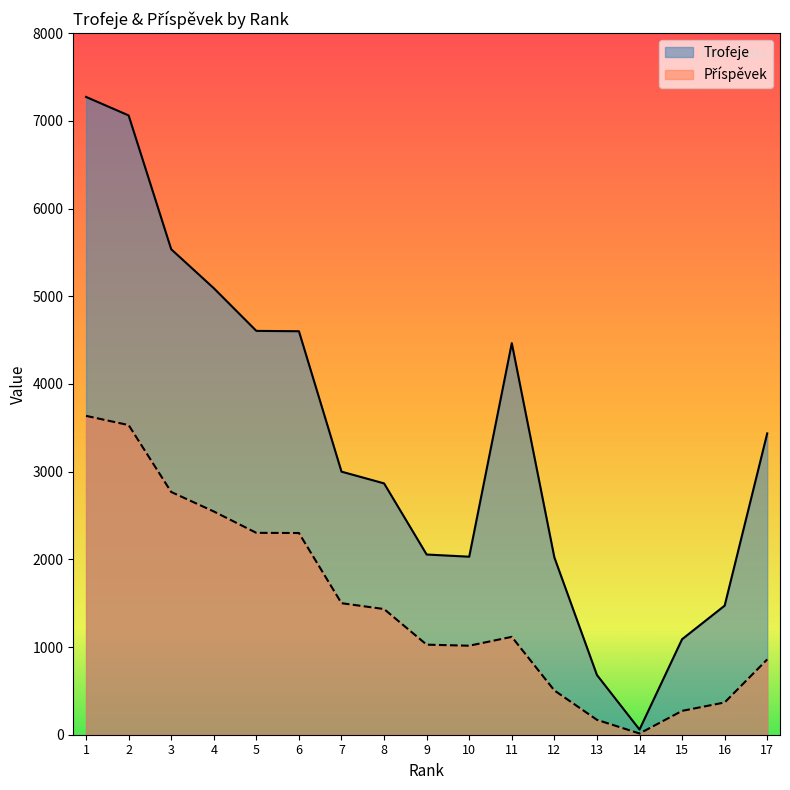

What is the value of the Příspěvek point at the 6th from the left?

2300